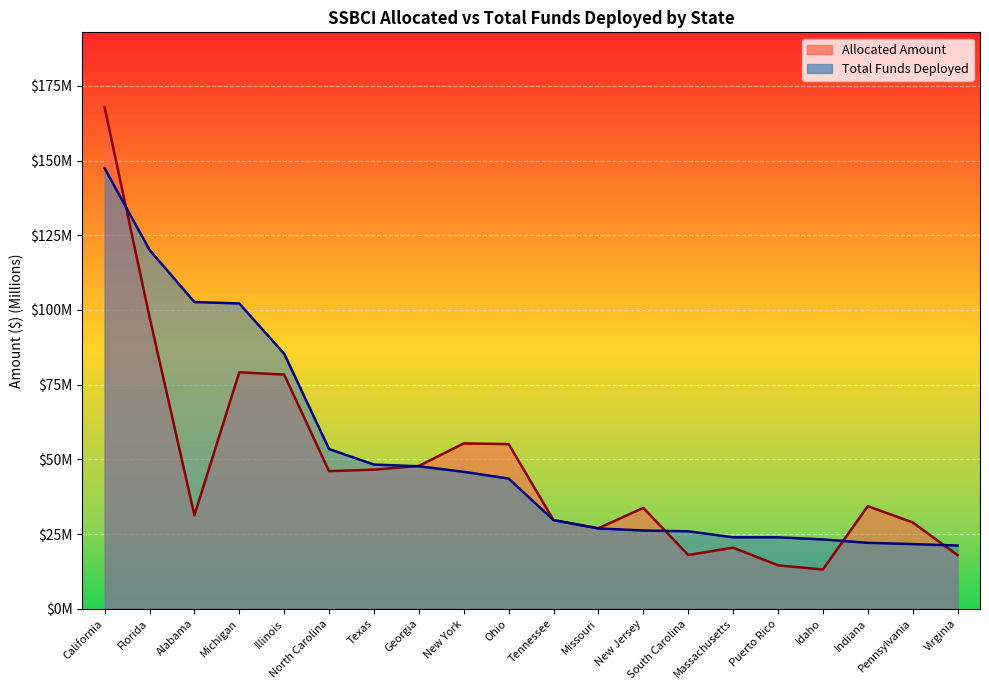

True or false: Total Funds Deployed has more than 2 interior local peaks.

False